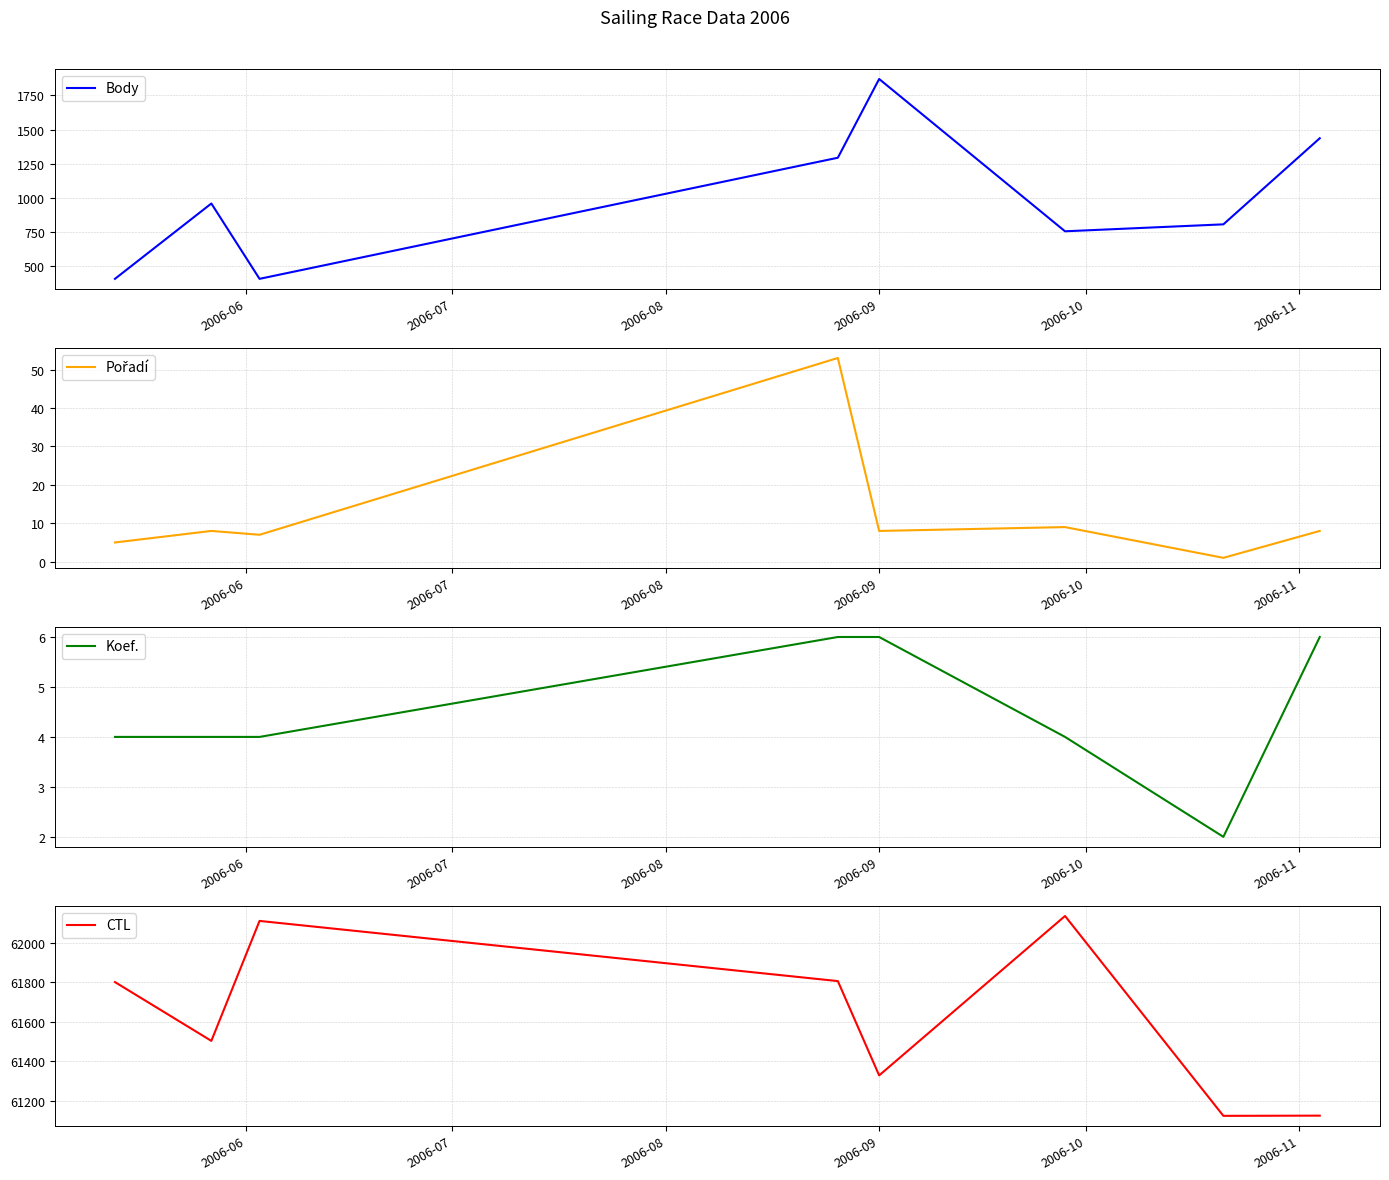

How many values in the CTL series exceed 61801?

3